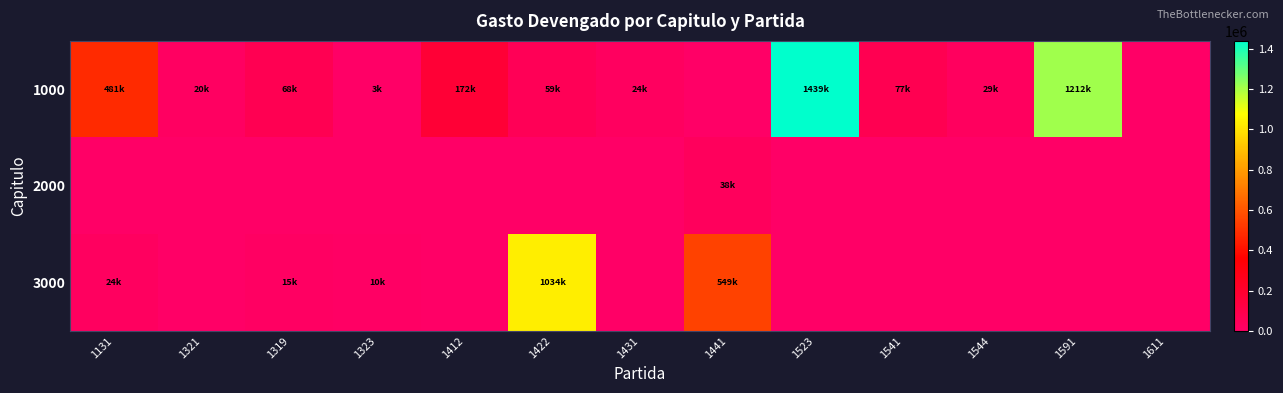

Reading left to right, list all the values displayed in this chart.

1000: 1131=480898.5	1321=19681.5	1319=67518.8	1323=2560.6	1412=172299.2	1422=59307.9	1431=23723.1	1441=0.0	1523=1439426.8	1541=76713.2	1544=28671.3	1591=1211920.5	1611=0.0
2000: 1131=0.0	1321=0.0	1319=0.0	1323=0.0	1412=0.0	1422=0.0	1431=0.0	1441=38248.2	1523=0.0	1541=0.0	1544=0.0	1591=0.0	1611=0.0
3000: 1131=24277.0	1321=0.0	1319=14943.4	1323=9980.6	1412=0.0	1422=1034158.6	1431=0.0	1441=548712.7	1523=0.0	1541=0.0	1544=0.0	1591=0.0	1611=0.0